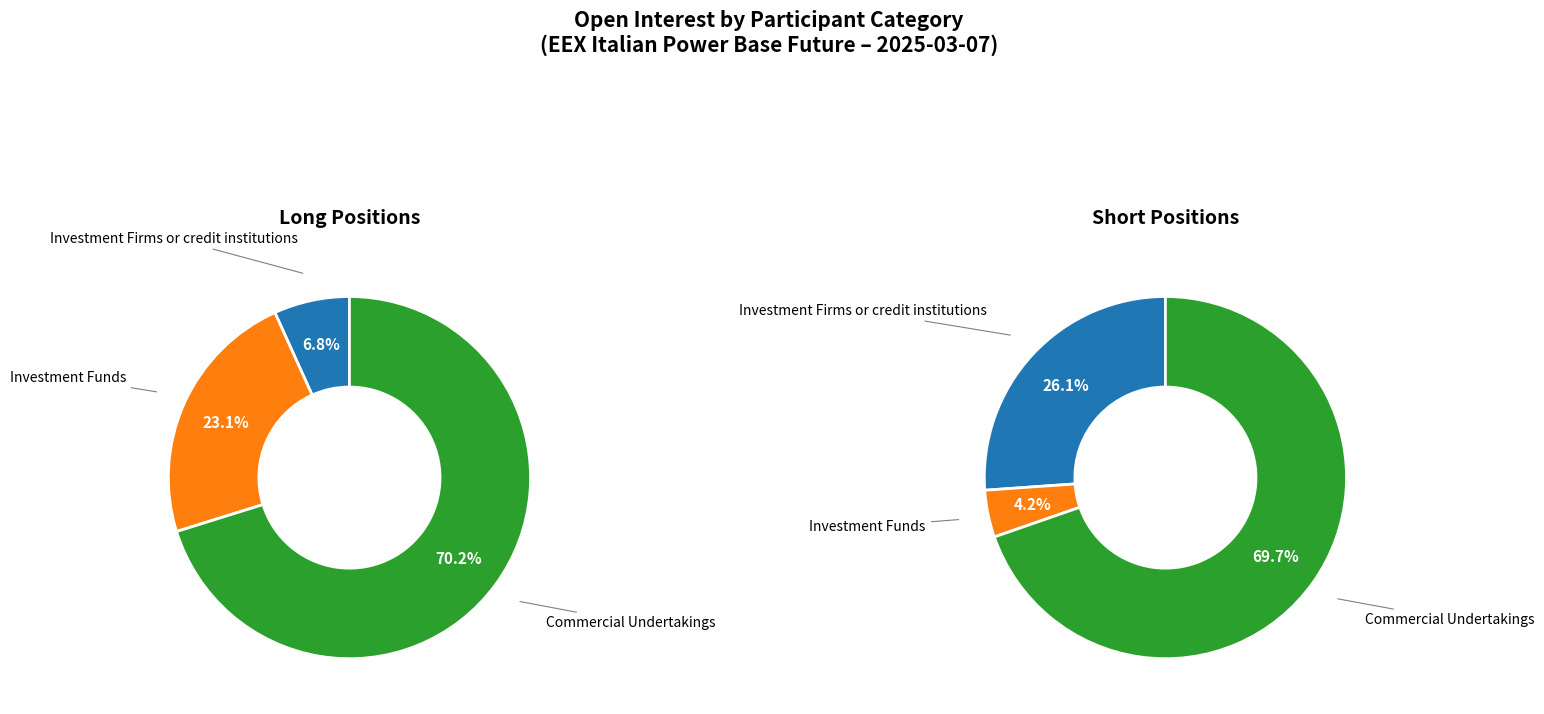

What percentage is the Investment Funds slice, to the nearest percent?

23%